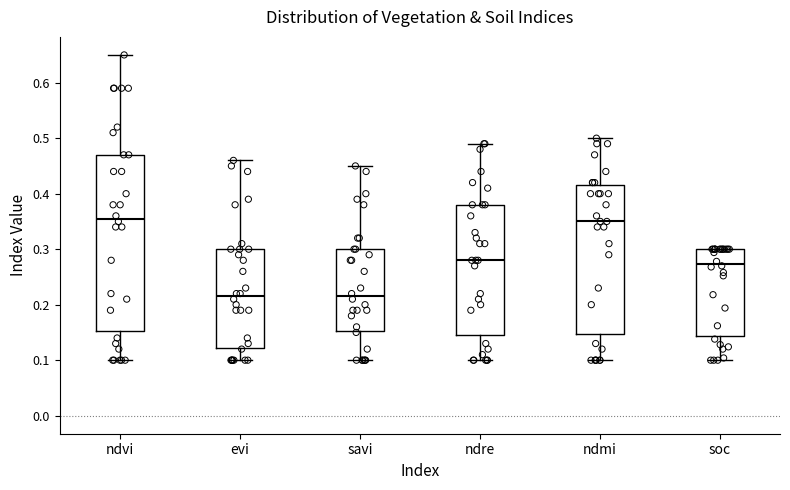

Which box is the tallest, from its lower edge to its upper edge?

ndvi